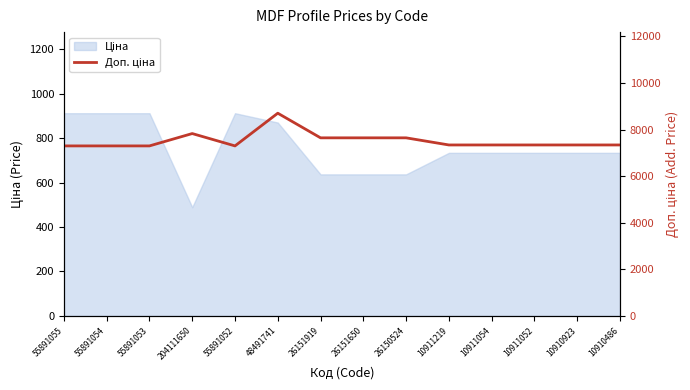

True or false: there are more than 1 points higher than both neighbors.

True